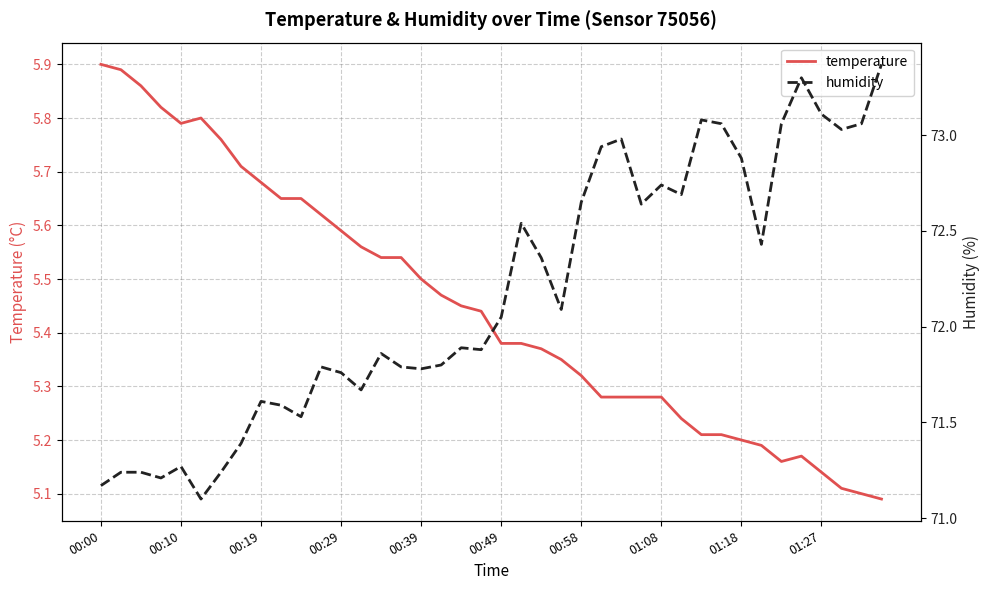

Which series has the largest total across all categories?

humidity